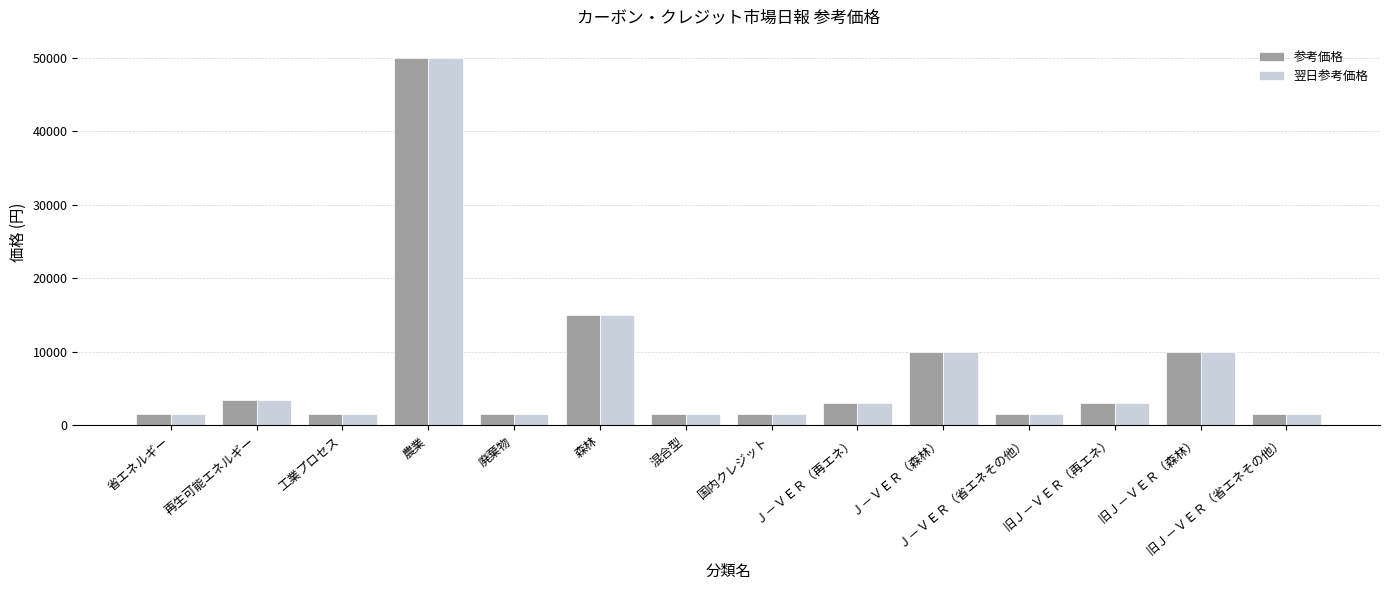

What position from the right is 廃棄物?

10